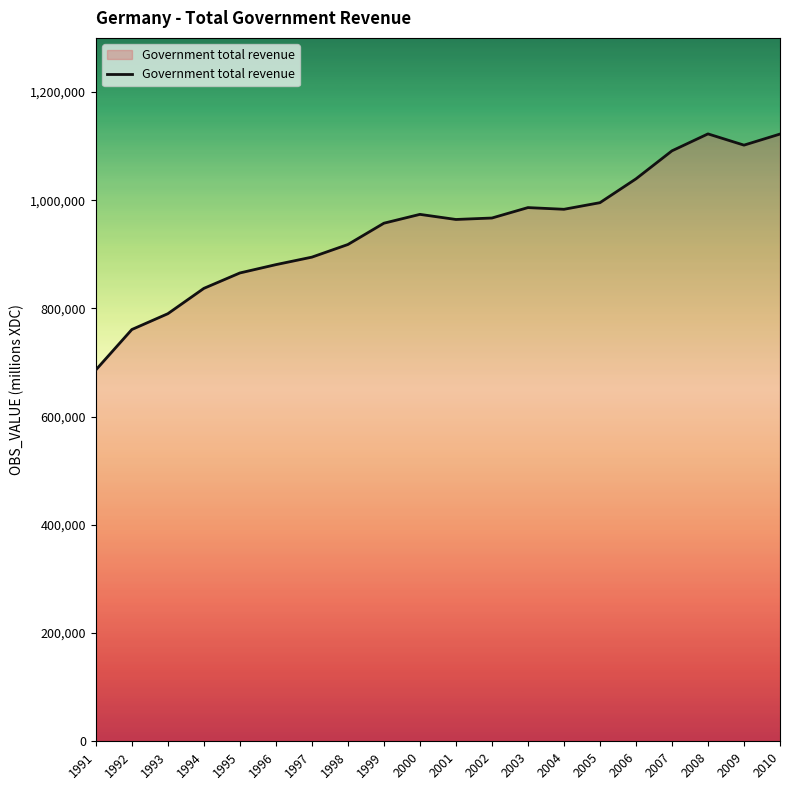

The value at 1993 is 1407616. True or false?

False